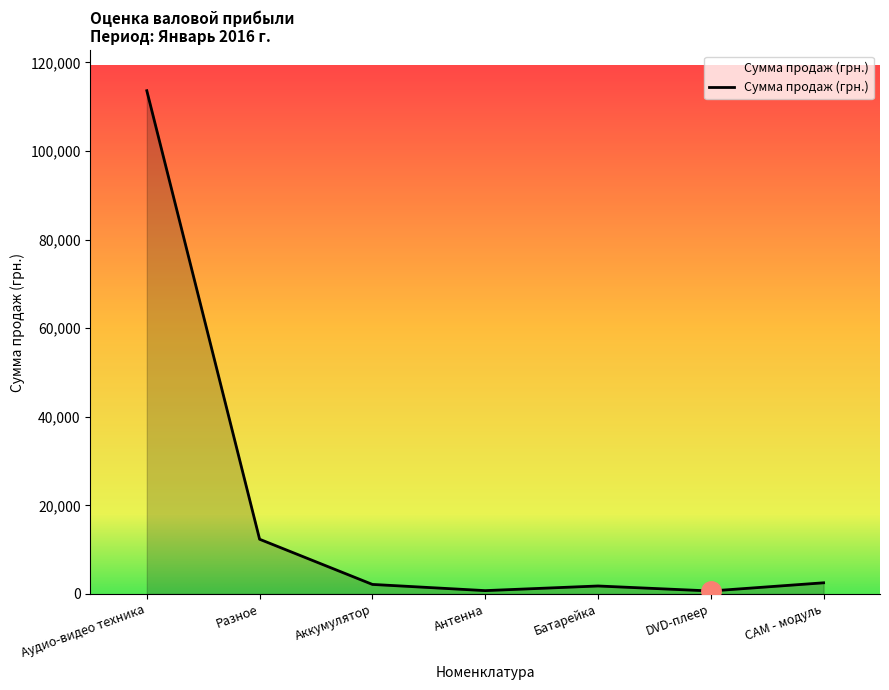

What is the change in value from DVD-плеер to CAM - модуль?

+1850